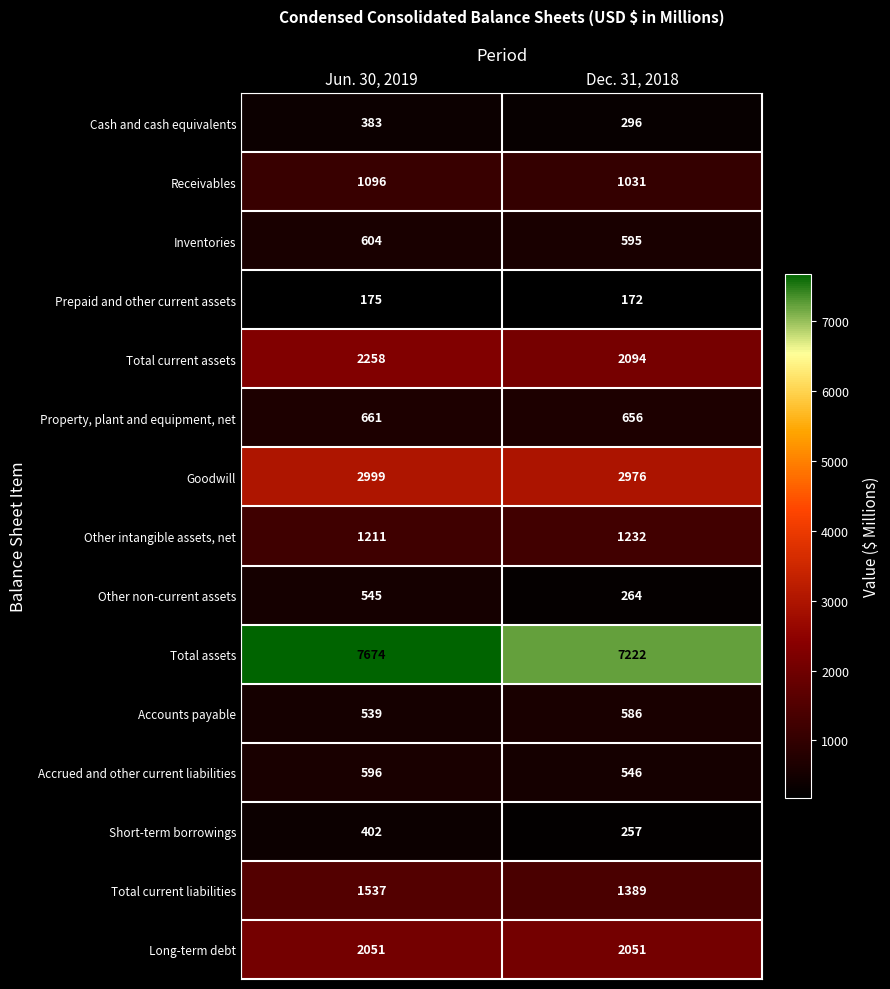

Reading left to right, extract all data points from this chart.

Cash and cash equivalents: 383	296
Receivables: 1096	1031
Inventories: 604	595
Prepaid and other current assets: 175	172
Total current assets: 2258	2094
Property, plant and equipment, net: 661	656
Goodwill: 2999	2976
Other intangible assets, net: 1211	1232
Other non-current assets: 545	264
Total assets: 7674	7222
Accounts payable: 539	586
Accrued and other current liabilities: 596	546
Short-term borrowings: 402	257
Total current liabilities: 1537	1389
Long-term debt: 2051	2051